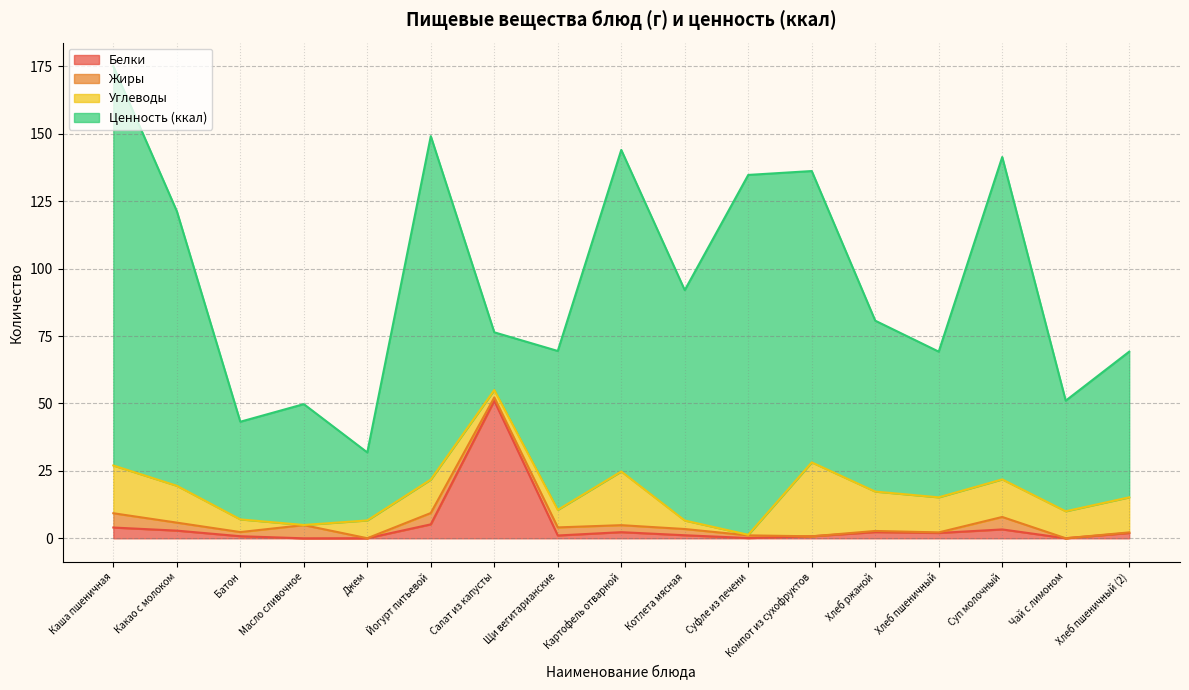

At which label does Белки reach its minimum?

Масло сливочное